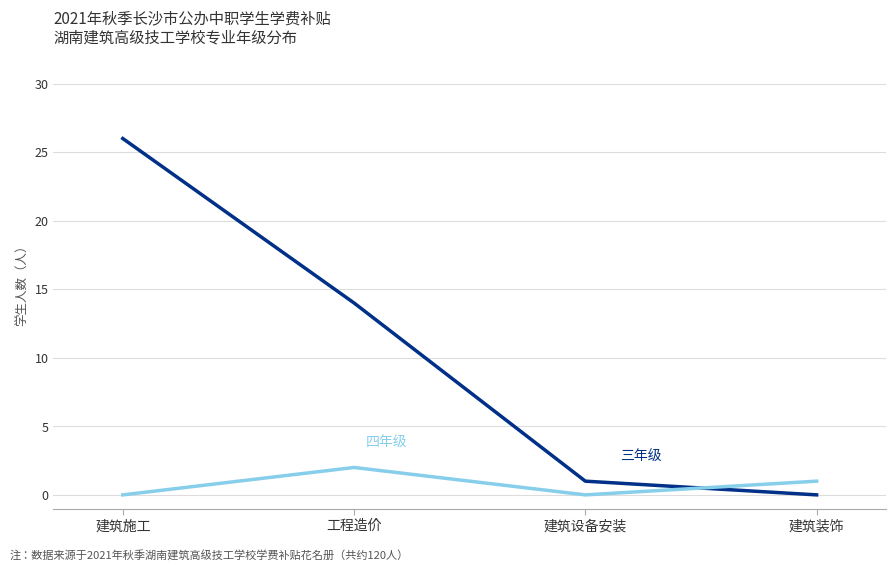

At which category is the sum across all series the highest?

建筑施工